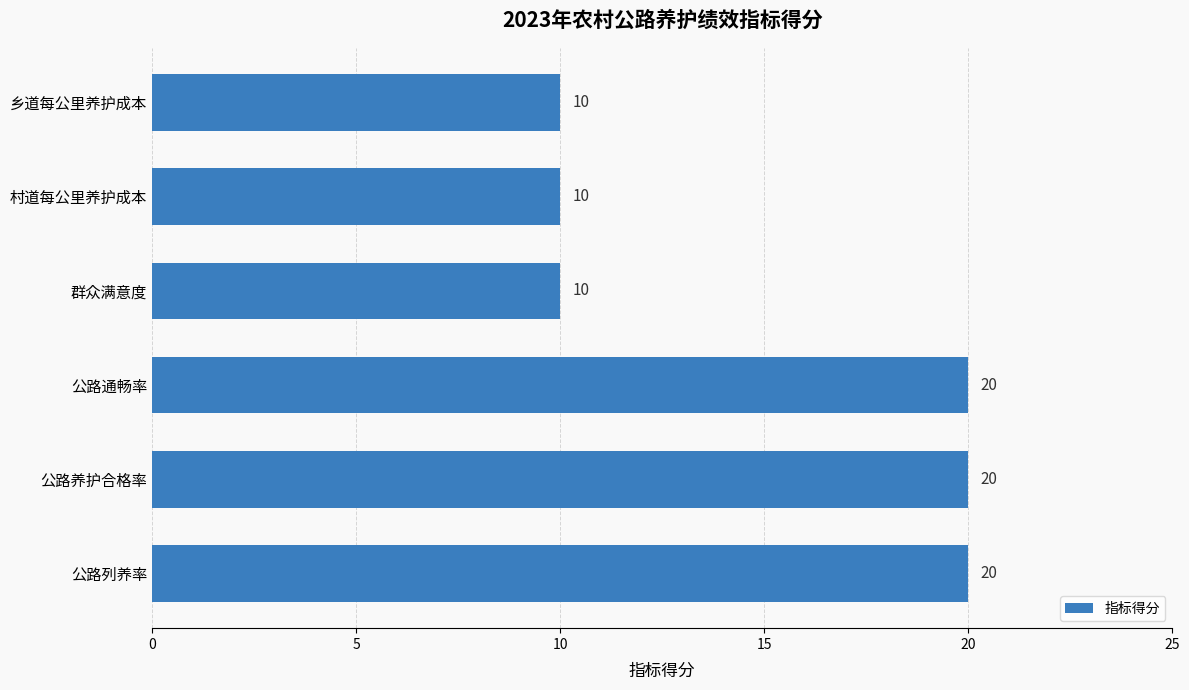

Does the chart contain stacked bars?

No